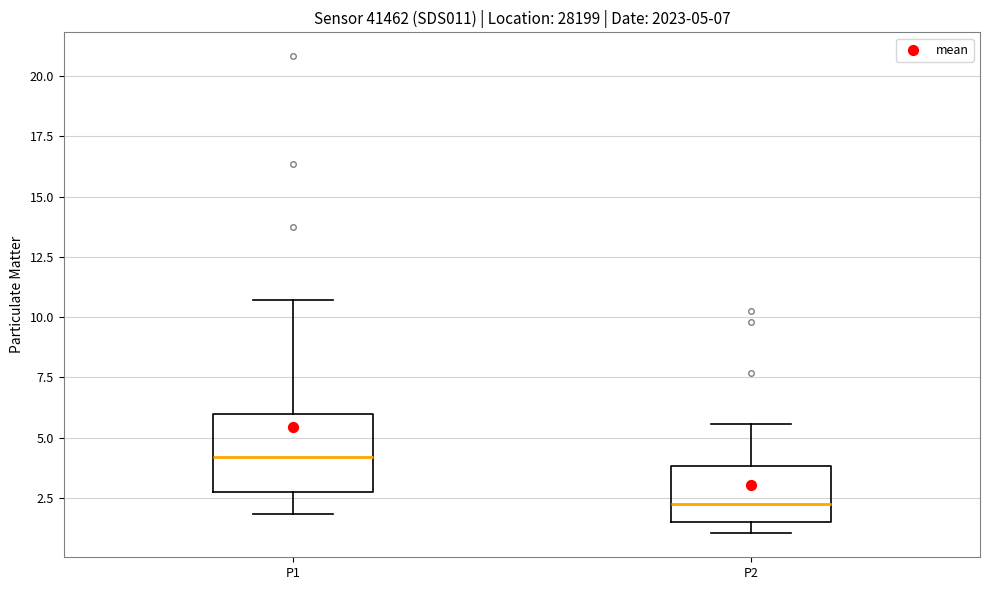

Which box has the lowest median line?

P2